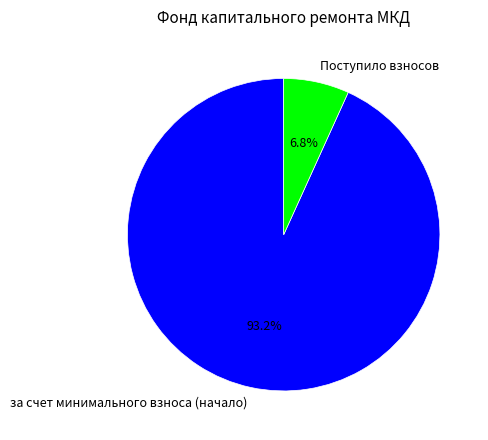

What percentage is the Поступило взносов slice, to the nearest percent?

7%